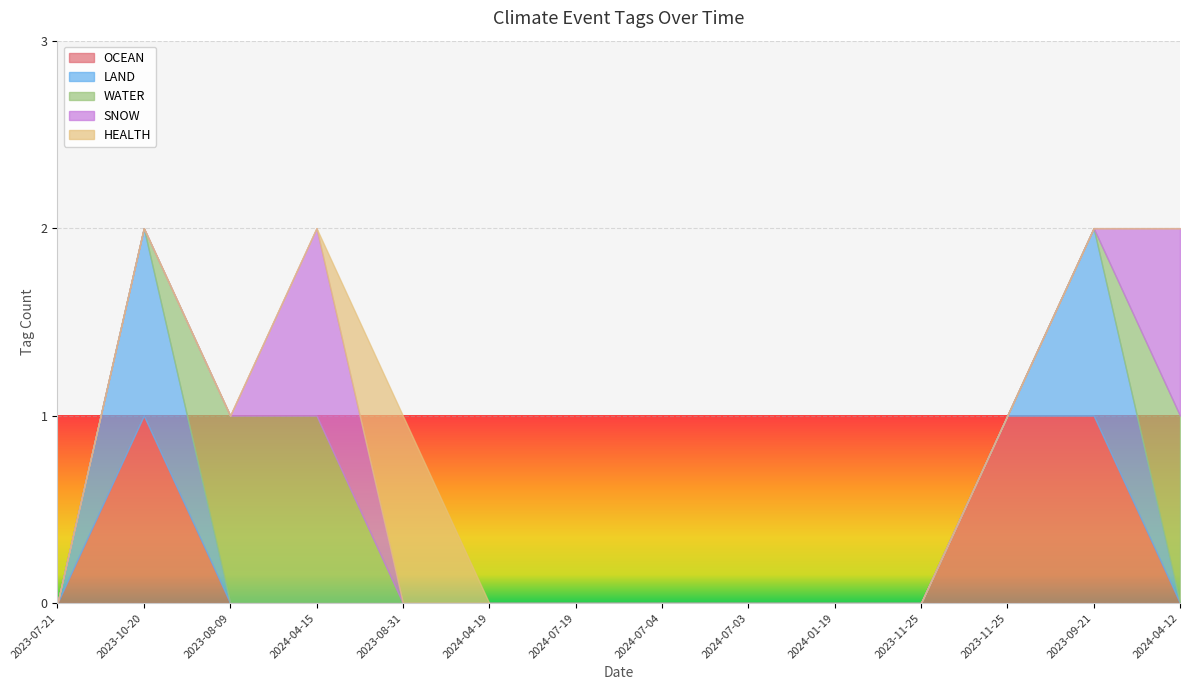

The OCEAN series shows 1 at 2023-07-21. True or false?

False